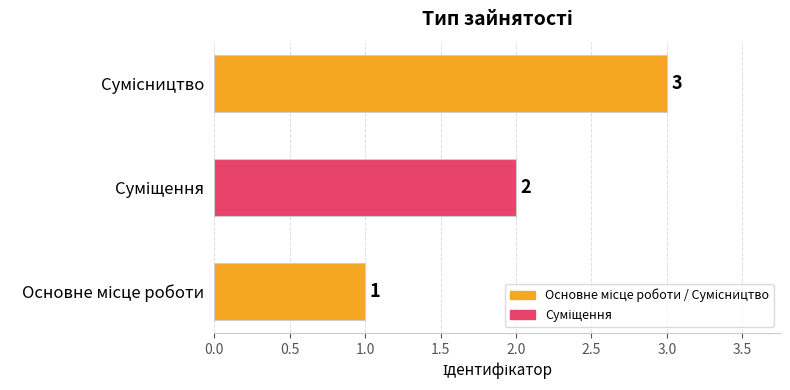

What is the greatest value displayed?

3